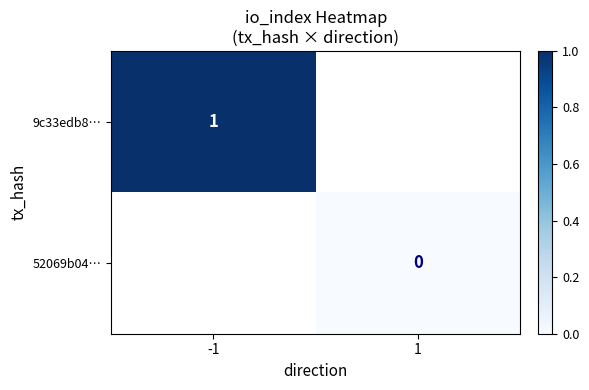

Which has a higher value, 1 or -1?

-1